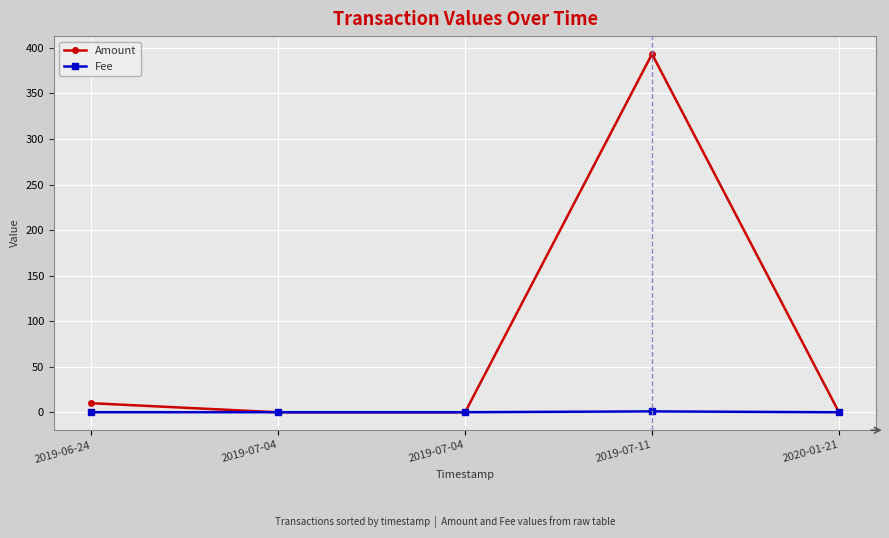

What are all the series names shown in the legend?

Amount, Fee